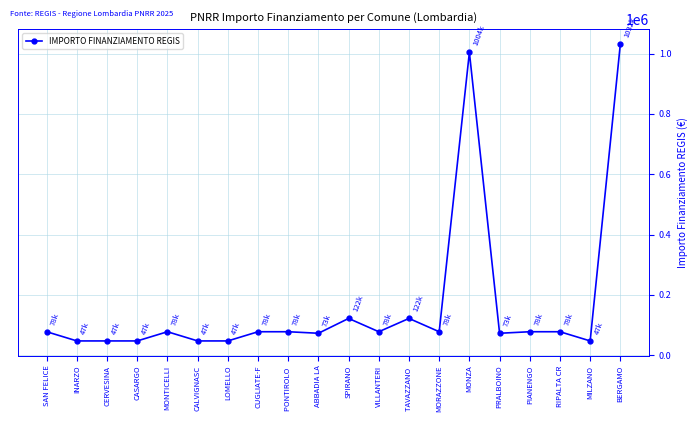

Is it true that the value at PONTIROLO  is 77897?

True